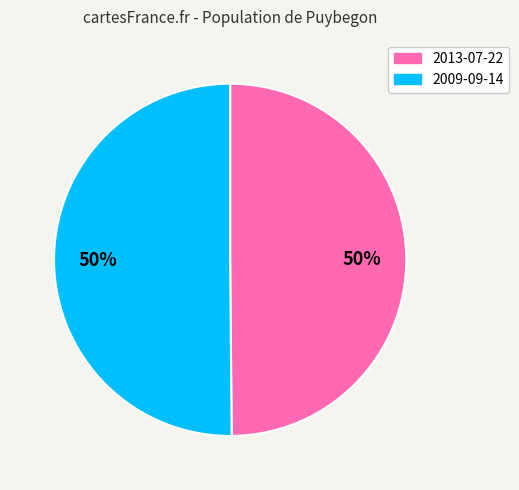

What is the ratio of the value at 2013-07-22 to the value at 2009-09-14?

1.0